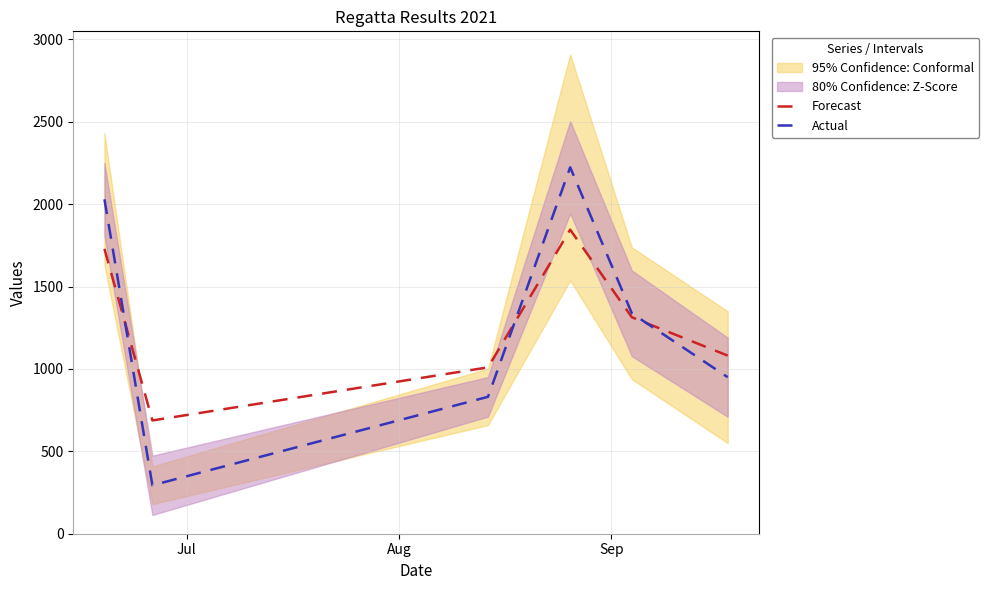

Reading right to left, what are all the values shown in this chart?

Forecast: 1081.1	1313.9	1845.5	1009.7	687.5	1729.1
Actual: 950.0	1338.0	2224.0	831.0	294.0	2030.0